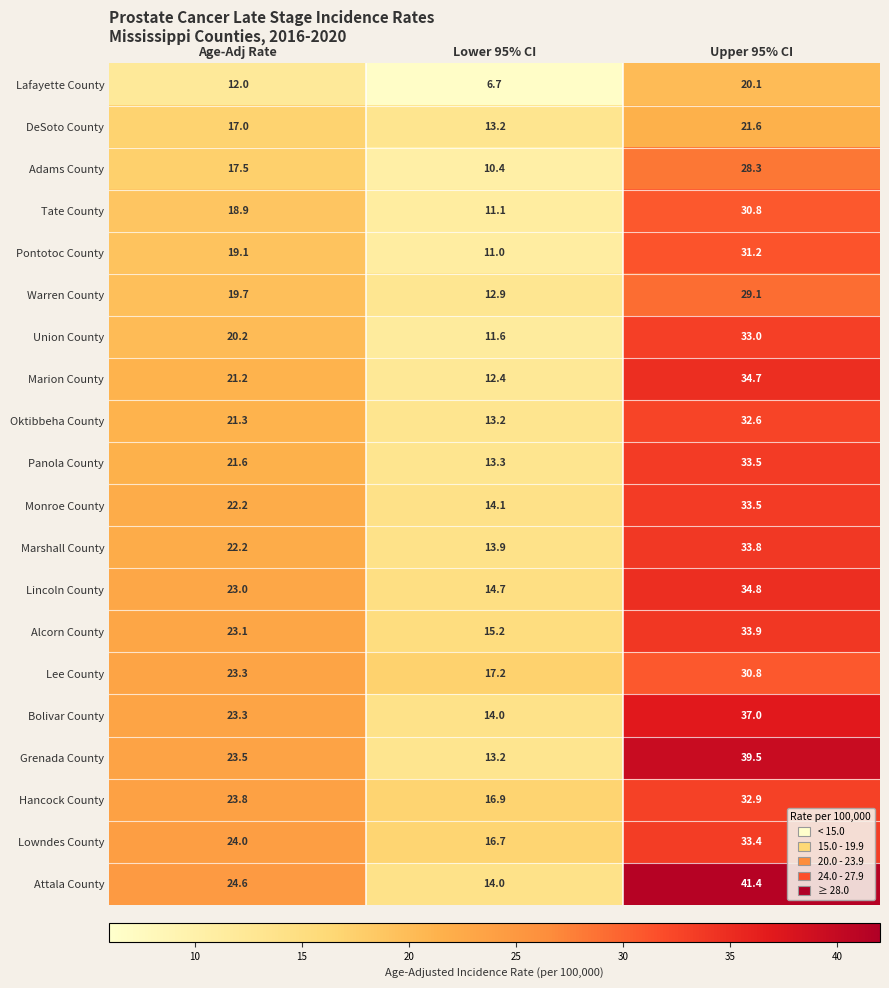

What is the difference between the highest and lowest values at Age-Adj Rate?

12.6